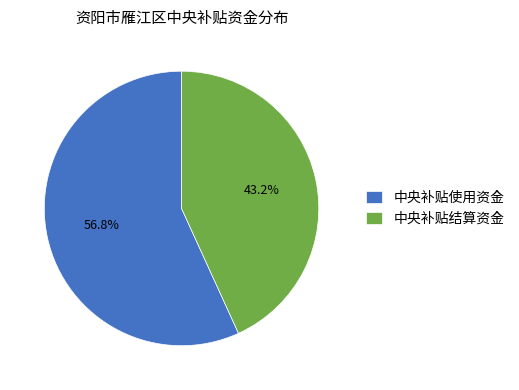

Is there any slice that represents more than half of the pie?

Yes